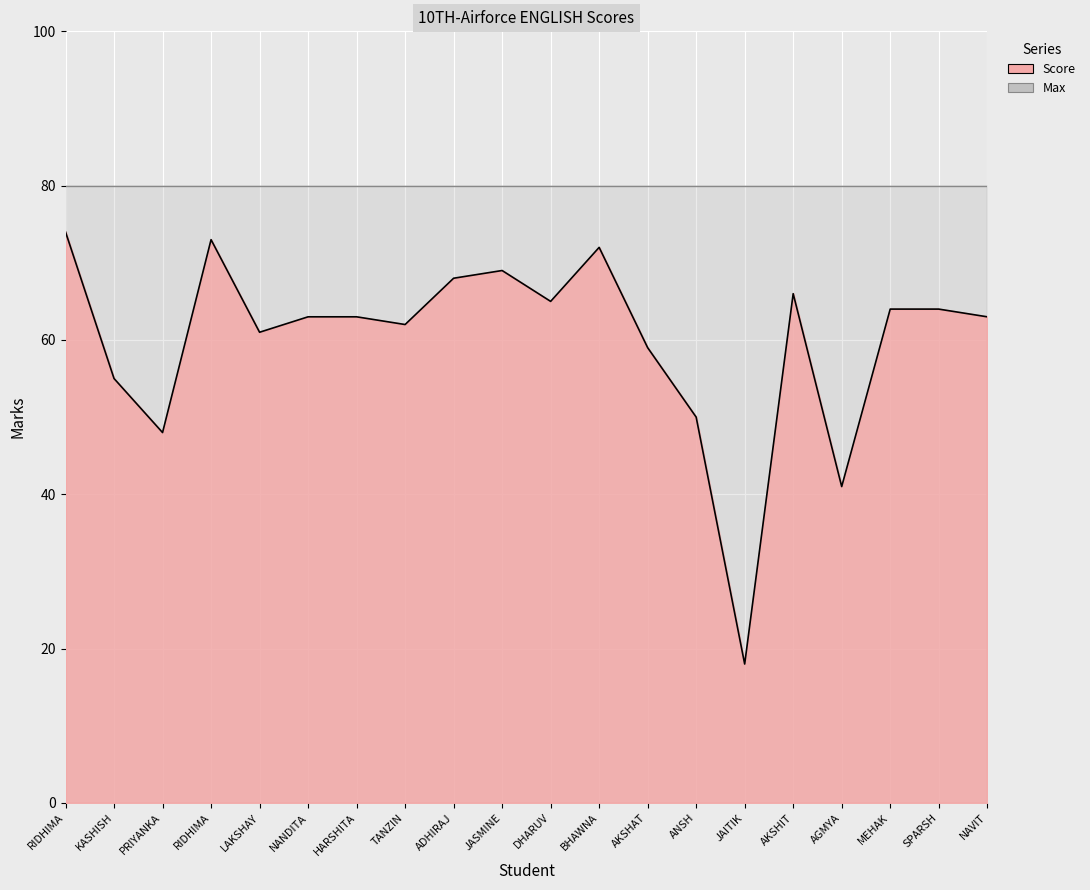

At which label is the value closest to 46?

PRIYANKA